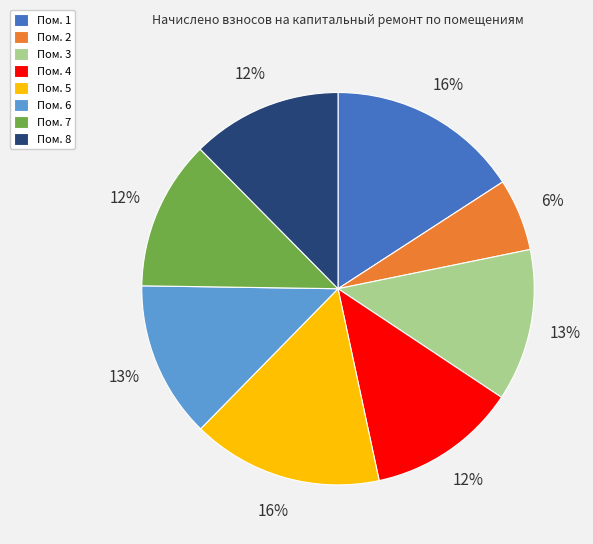

Is there a majority slice in this chart?

No